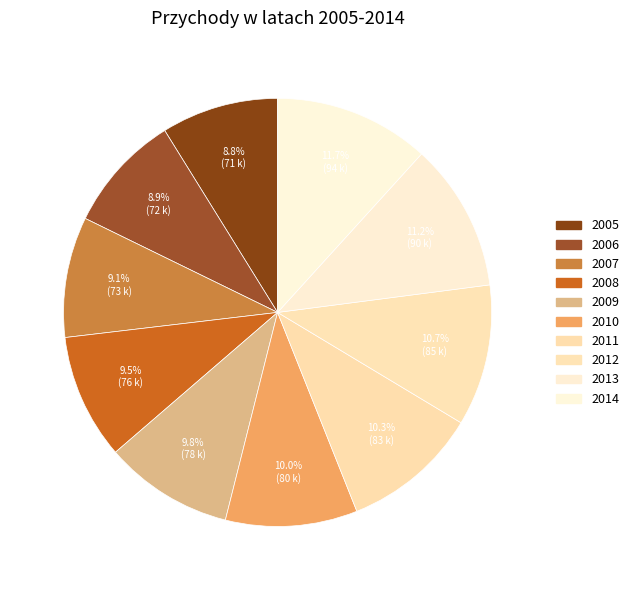

What is the change in value from 2008 to 2014?

+18280